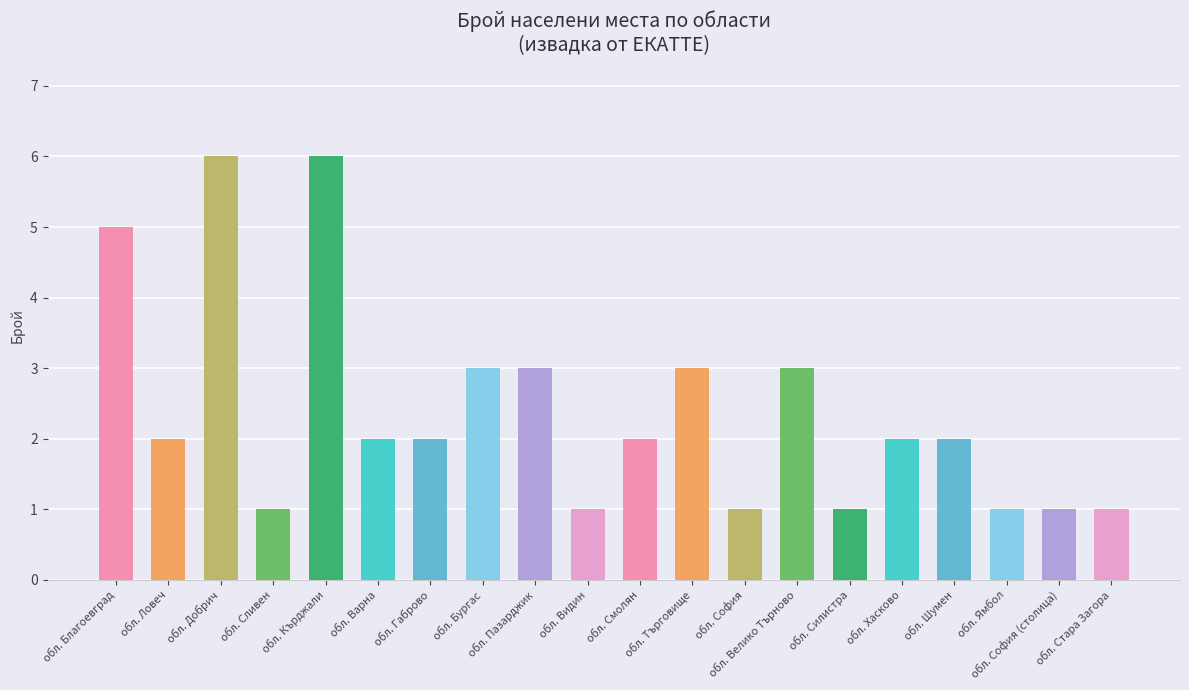

What is the label of the 16th bar from the left?

обл. Хасково